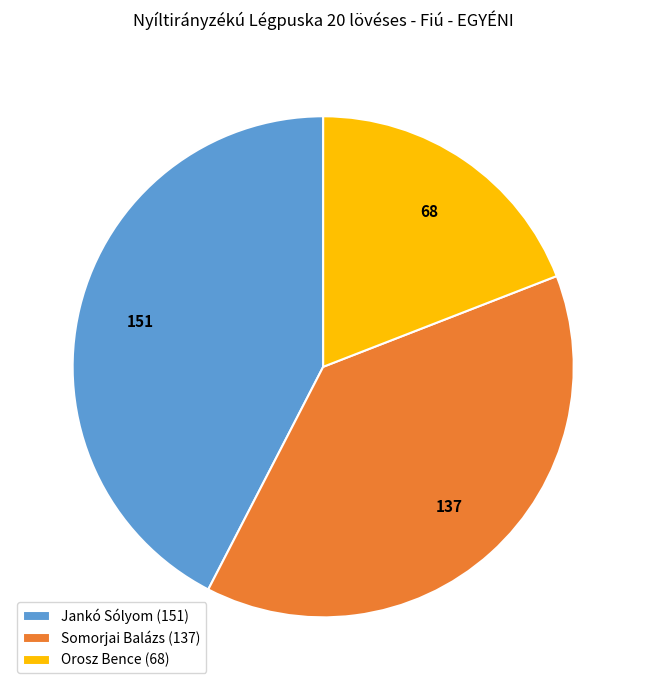

Does Orosz Bence (68) represent more than half of the total?

No